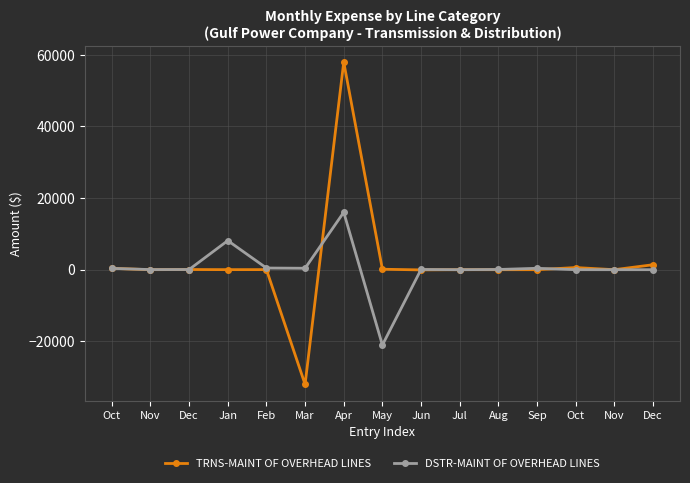

How many distinct data groups are displayed?

2